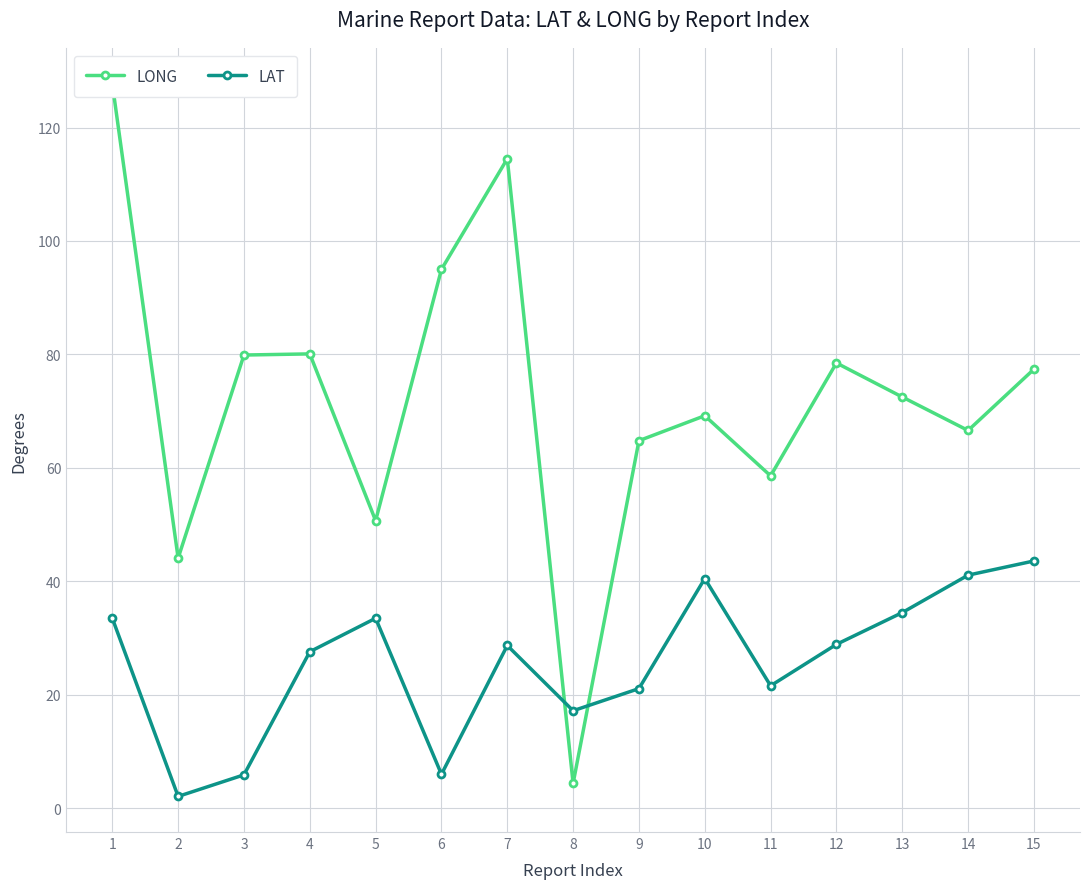

Reading left to right, list all the values displayed in this chart.

LONG: 127.7	44.1	79.9	80.1	50.7	95.0	114.5	4.4	64.8	69.2	58.6	78.5	72.5	66.6	77.4
LAT: 33.5	2.1	5.9	27.6	33.5	6.0	28.7	17.2	21.1	40.5	21.6	28.9	34.5	41.1	43.6